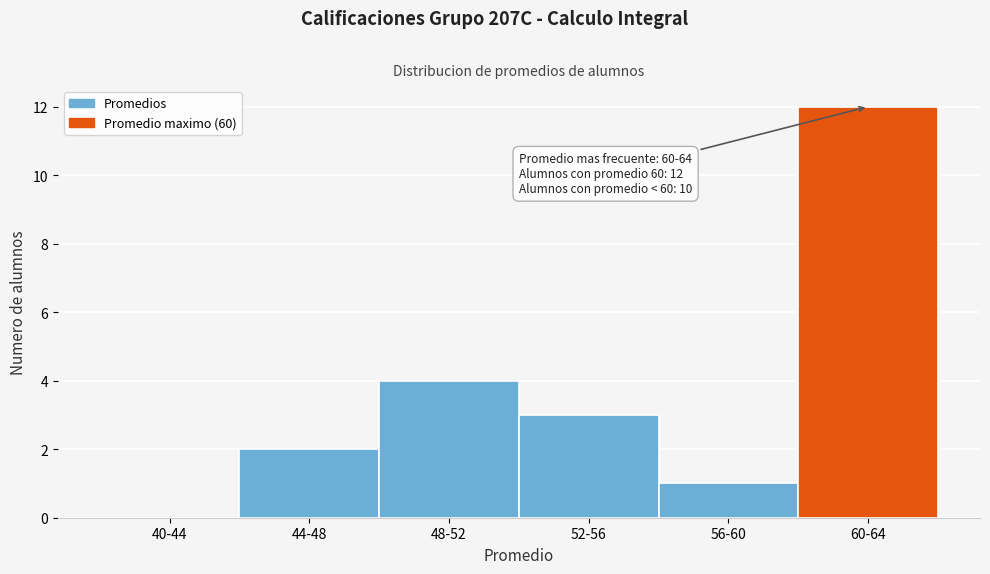

Reading right to left, transcribe all the data shown in this chart.

60-64=12	56-60=1	52-56=3	48-52=4	44-48=2	40-44=0